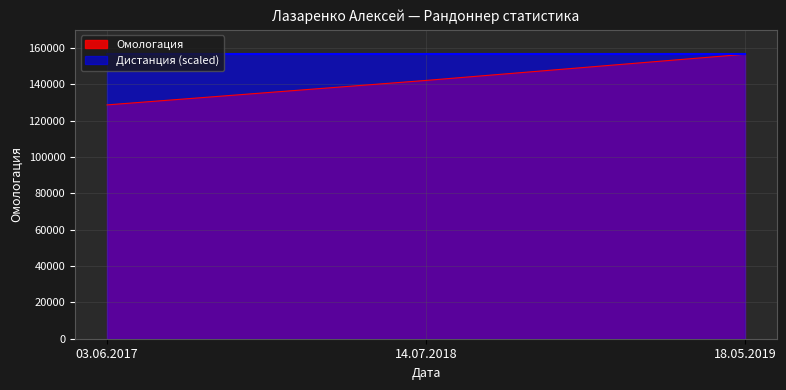

How many lines are shown in the chart?

2